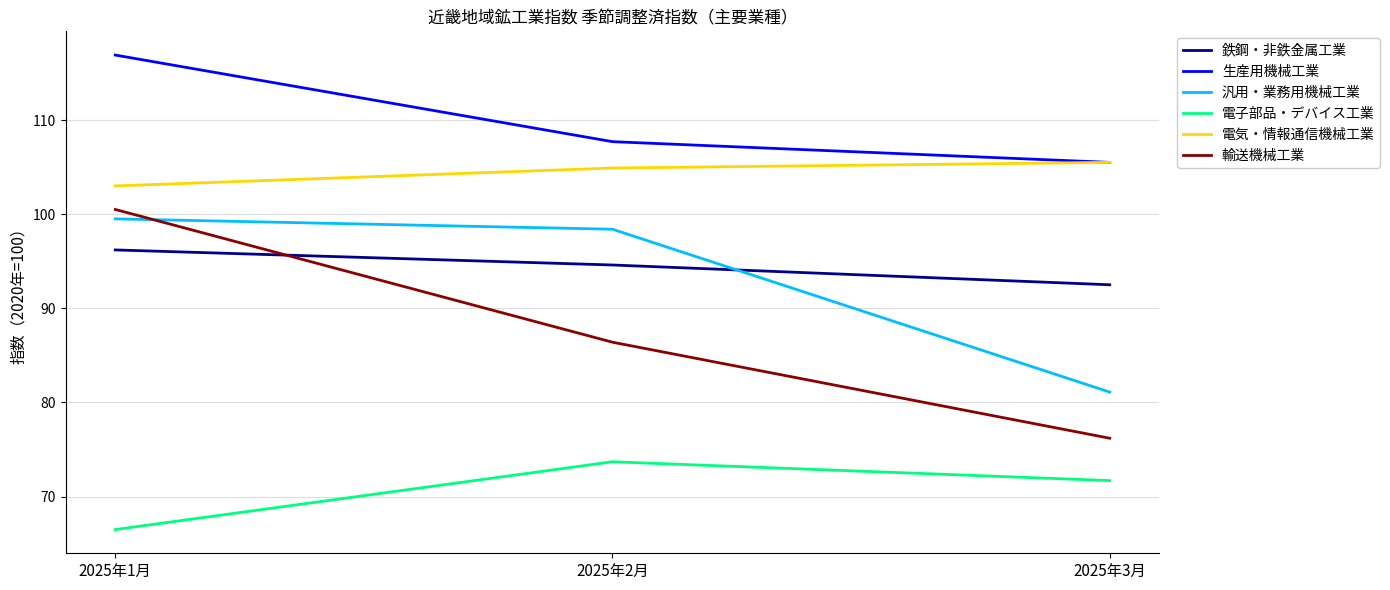

At which label does 電子部品・デバイス工業 first exceed 71?

2025年2月